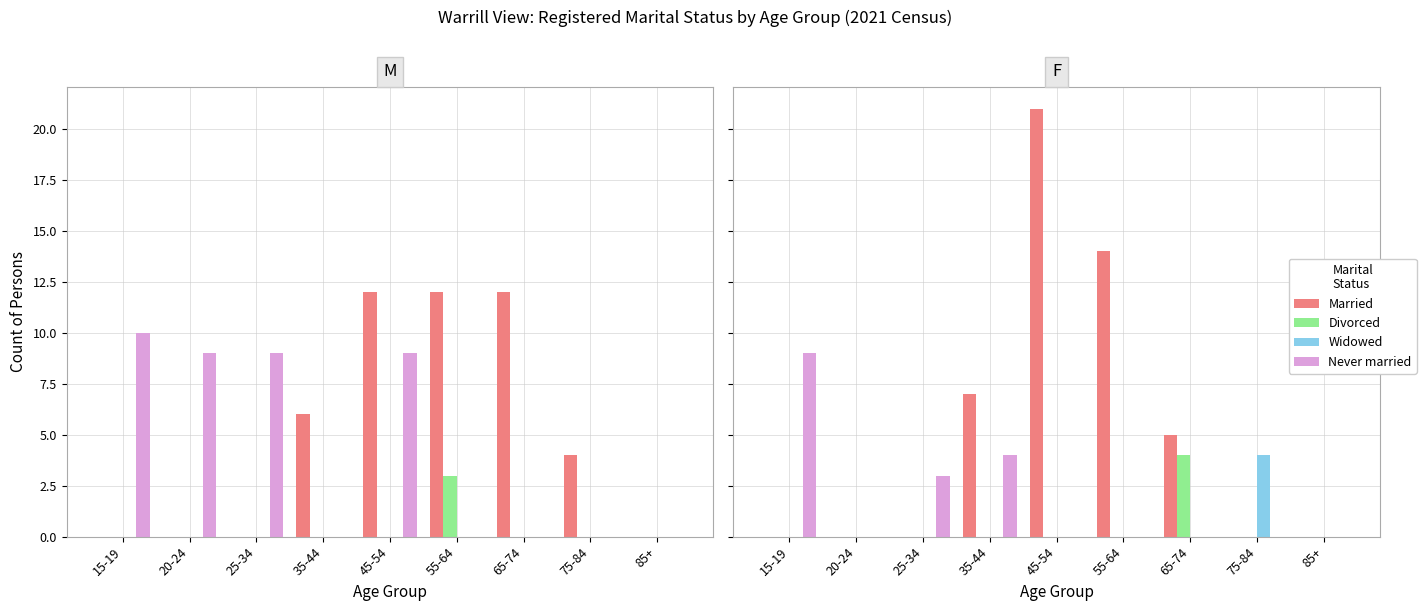

What is the maximum value shown in the chart?

21